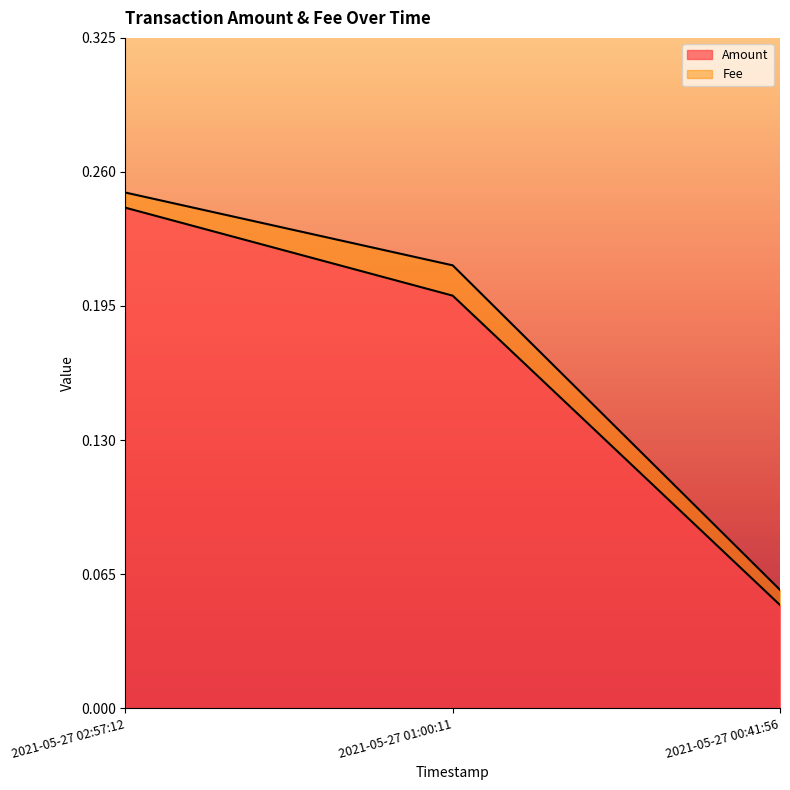

Reading right to left, extract all data points from this chart.

2021-05-27 00:41:56=0.1	2021-05-27 01:00:11=0.2	2021-05-27 02:57:12=0.2